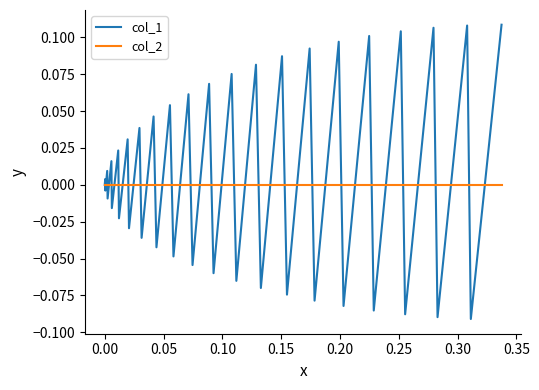

True or false: col_1 has more than 1 interior local peaks.

True